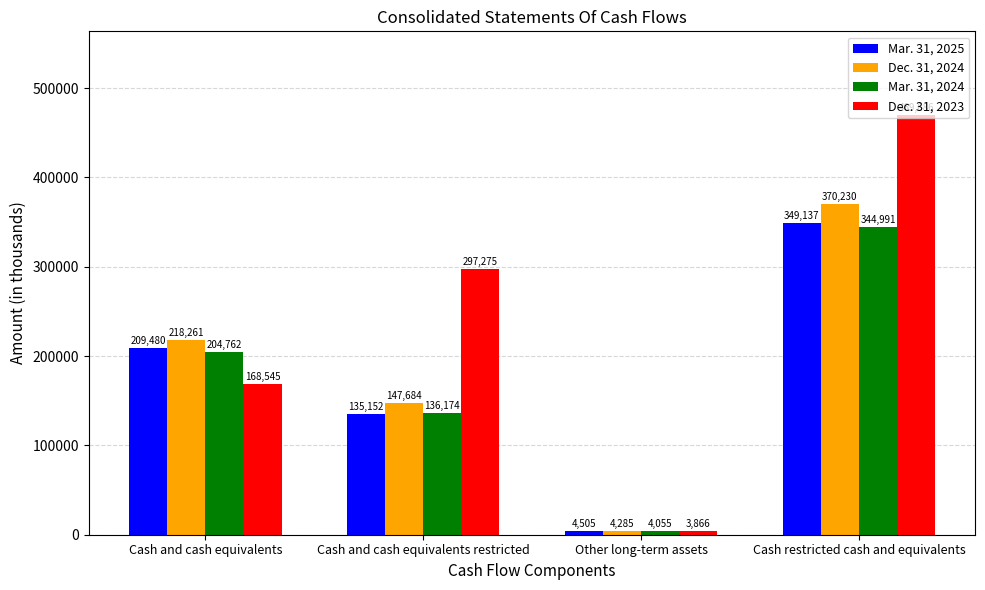

What are all the series names shown in the legend?

Mar. 31, 2025, Dec. 31, 2024, Mar. 31, 2024, Dec. 31, 2023